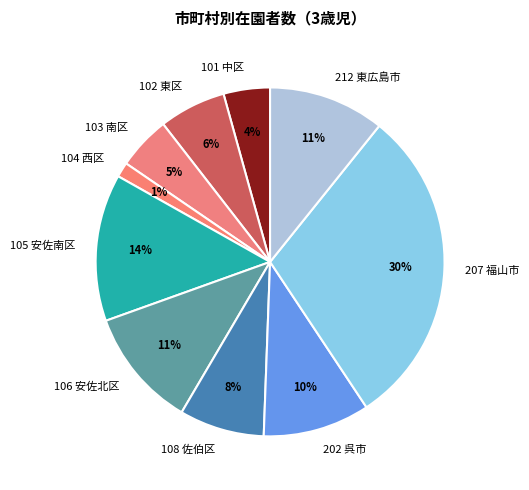

Does 212 東広島市 represent more than half of the total?

No